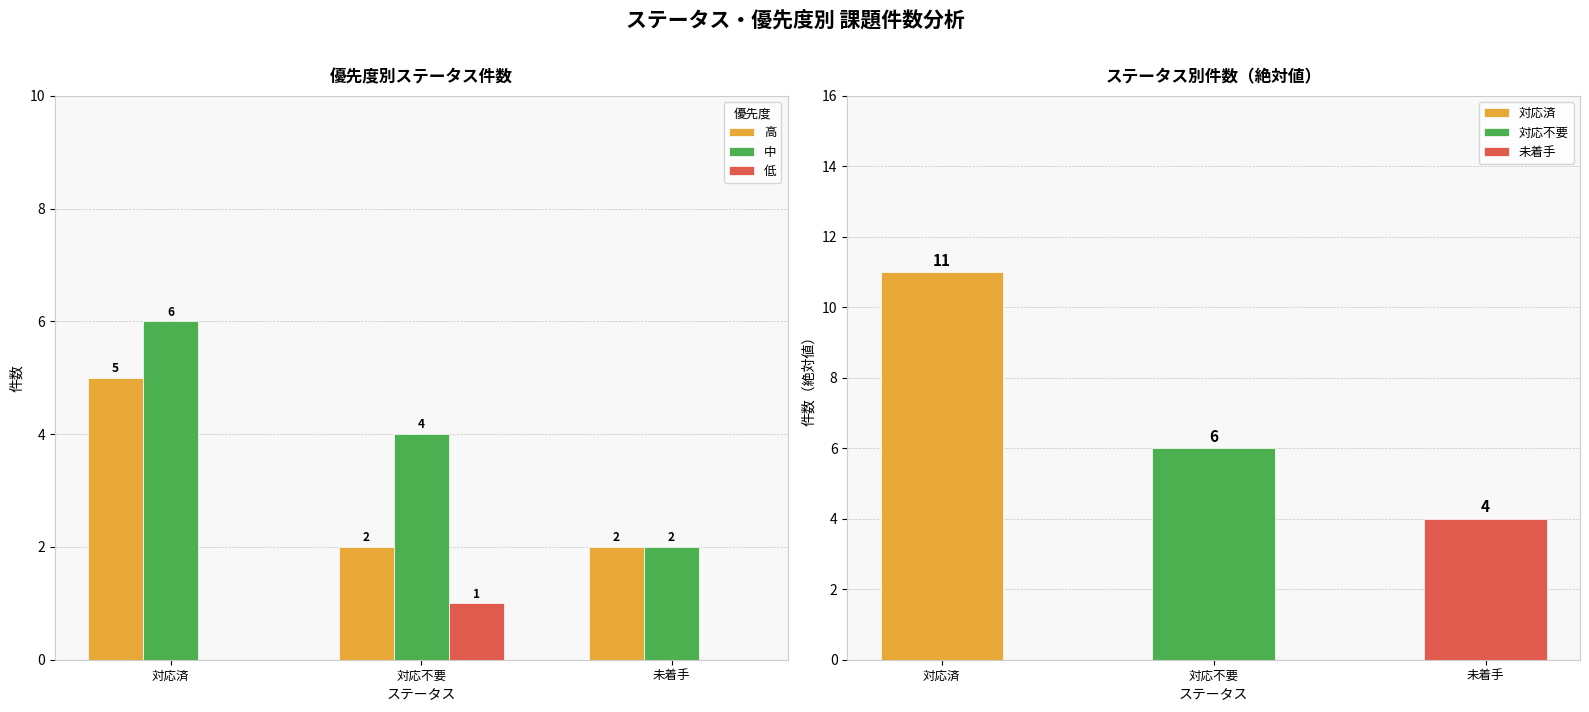

The 低 series shows 0 at 対応済. True or false?

True